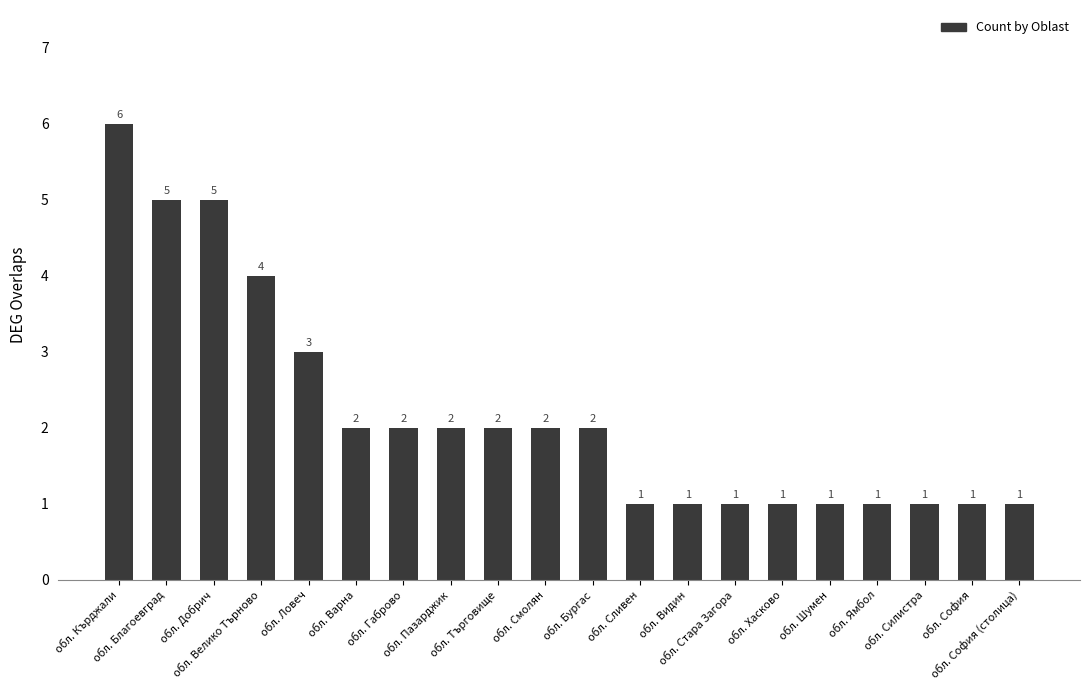

Between обл. Варна and обл. Стара Загора, which is larger?

обл. Варна